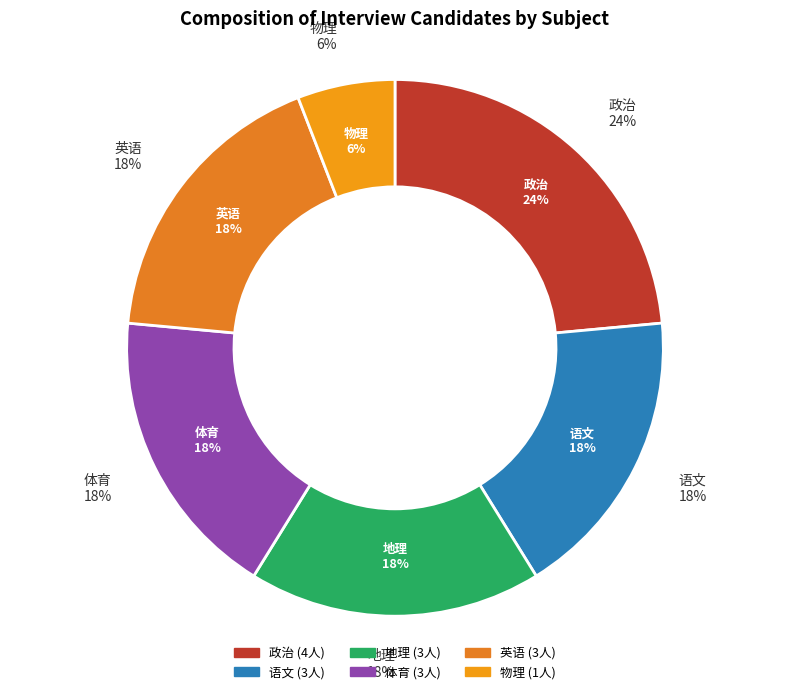

Rank the categories by value from lowest to highest.

物理, 语文, 地理, 体育, 英语, 政治